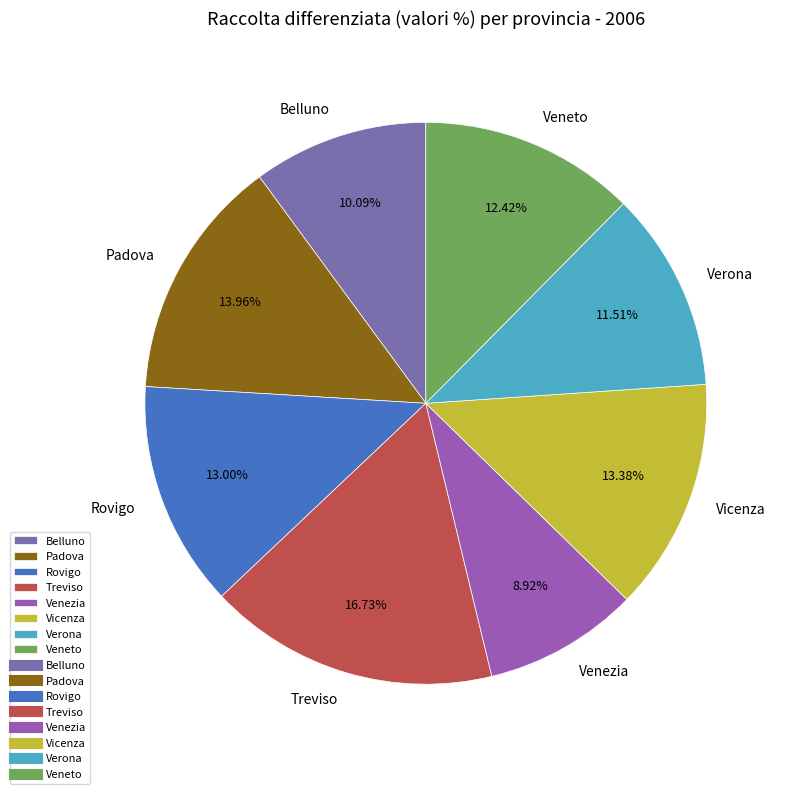

To the nearest percent, what is the combined percentage of Vicenza and Belluno?

23%